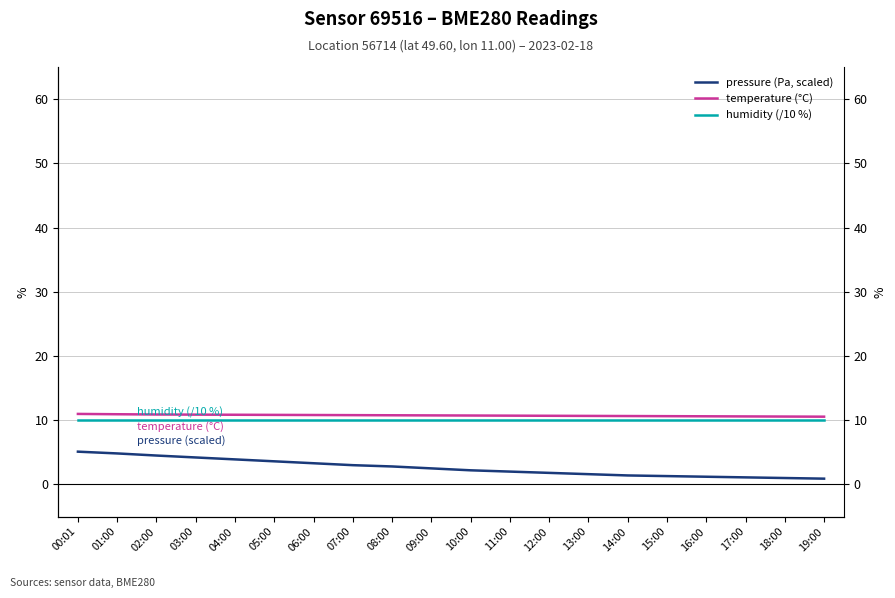

Which label corresponds to the smallest value in the chart?

19:00